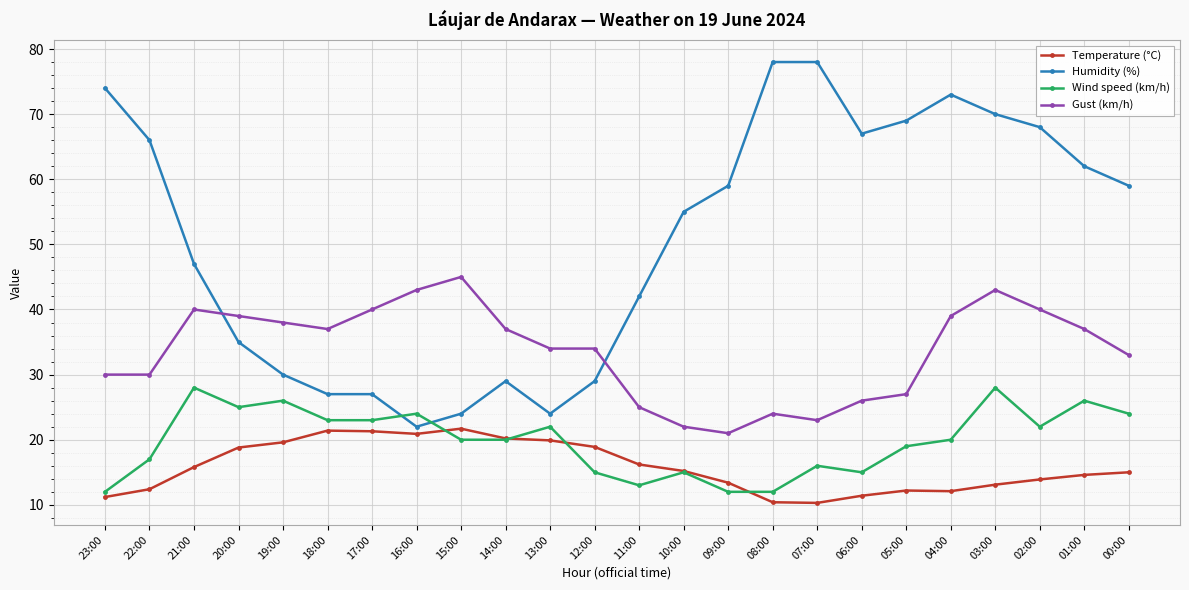

What position from the right is 13:00?

14